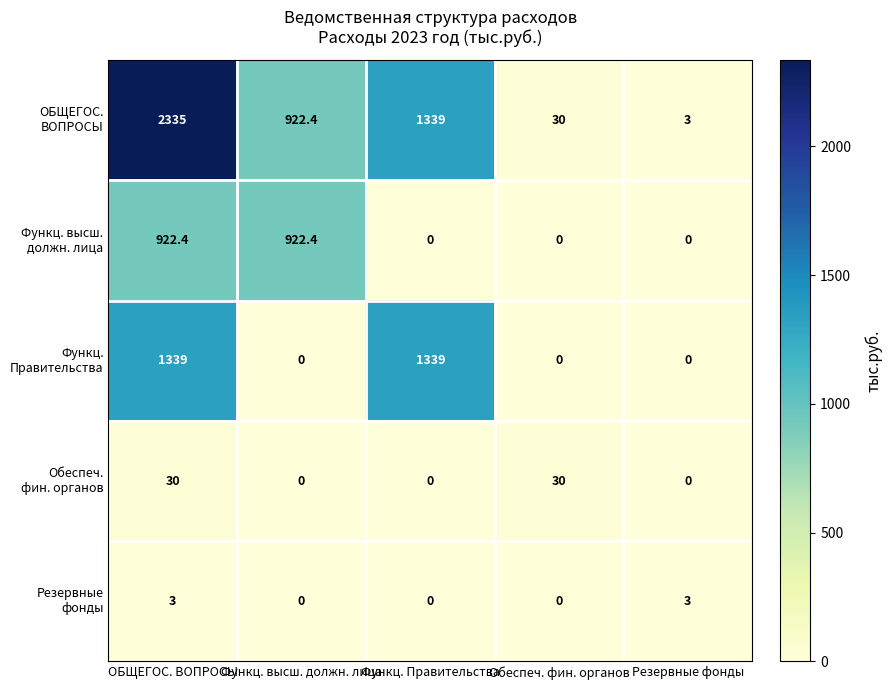

What is the spread (max minus min) of values at Обеспеч. фин. органов?

30.0